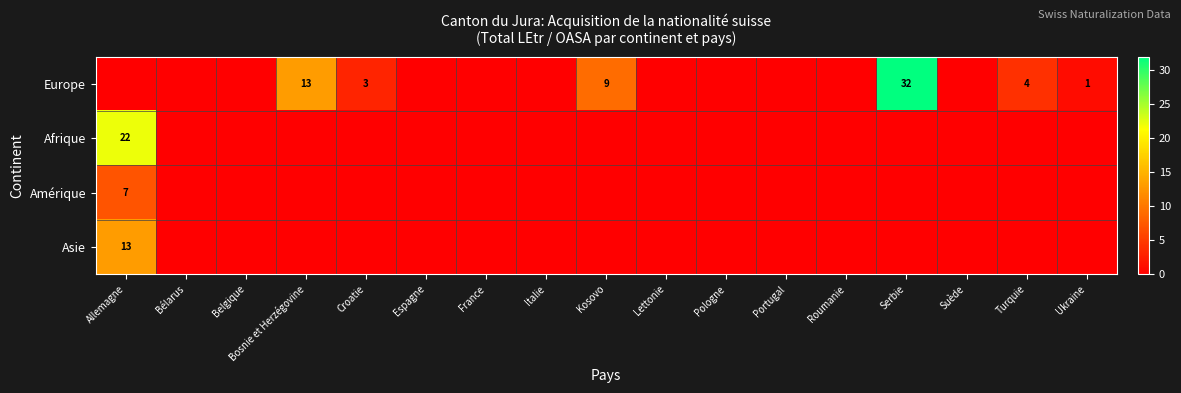

List the labels in order of Amérique value, smallest first.

Bélarus, Belgique, Bosnie et Herzégovine, Croatie, Espagne, France, Italie, Kosovo, Lettonie, Pologne, Portugal, Roumanie, Serbie, Suède, Turquie, Ukraine, Allemagne